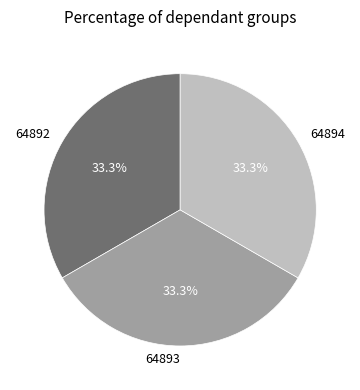

Is it true that 64893 is 22% of the pie?

False